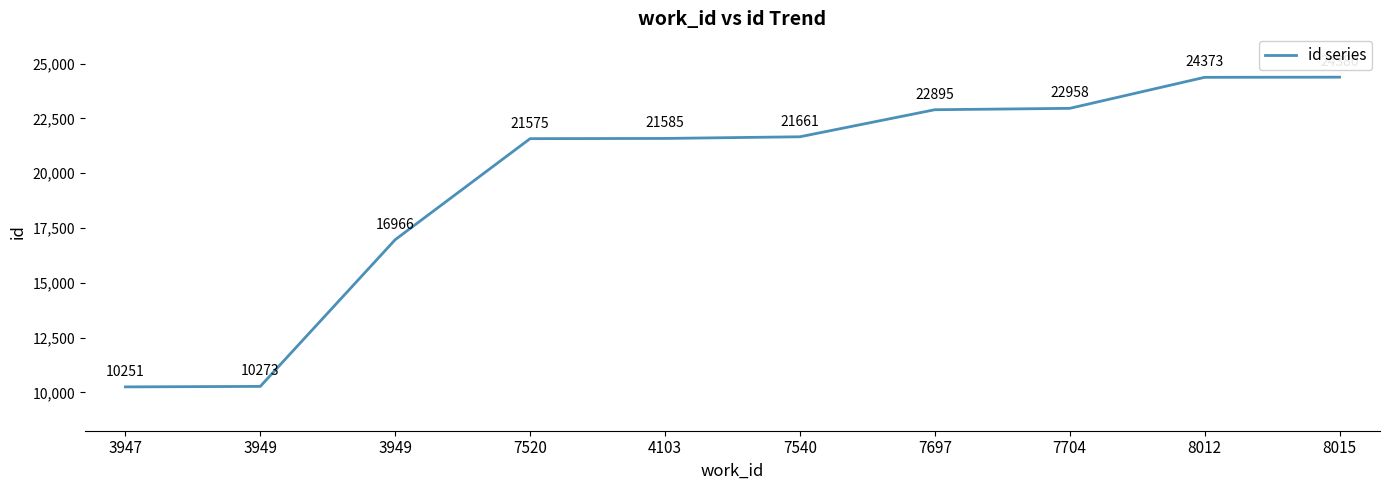

Does the chart display data point markers on the line(s)?

No